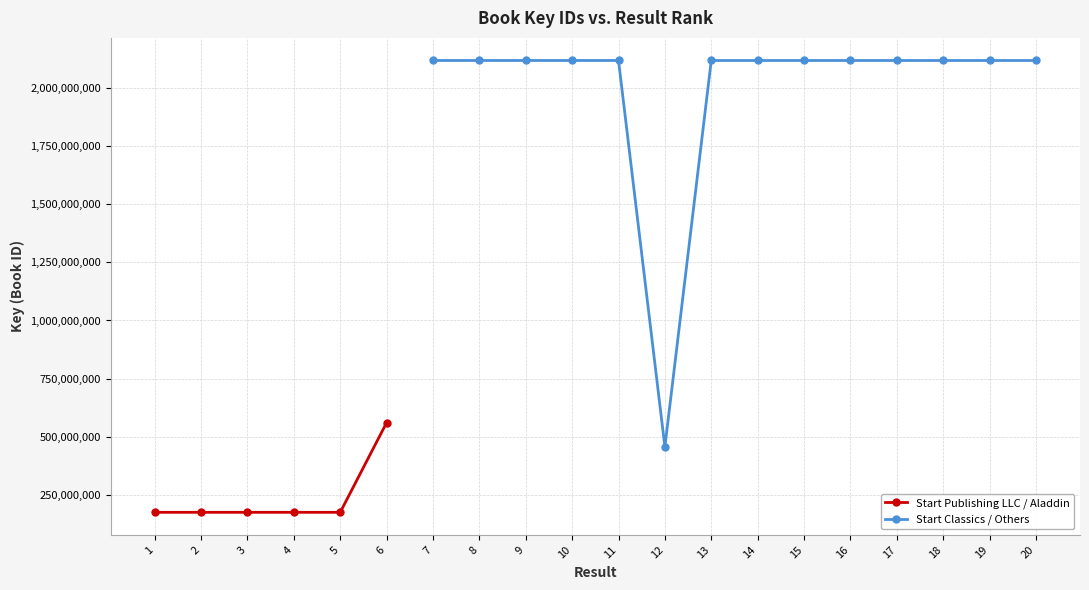

What is the sum of the values at 13 and 16?

4235732579